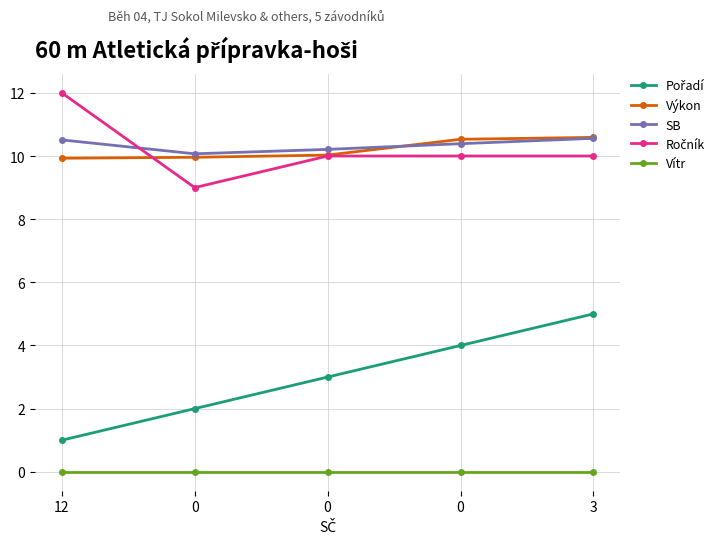

List the labels in order of Výkon value, largest first.

3, 0, 0, 0, 12